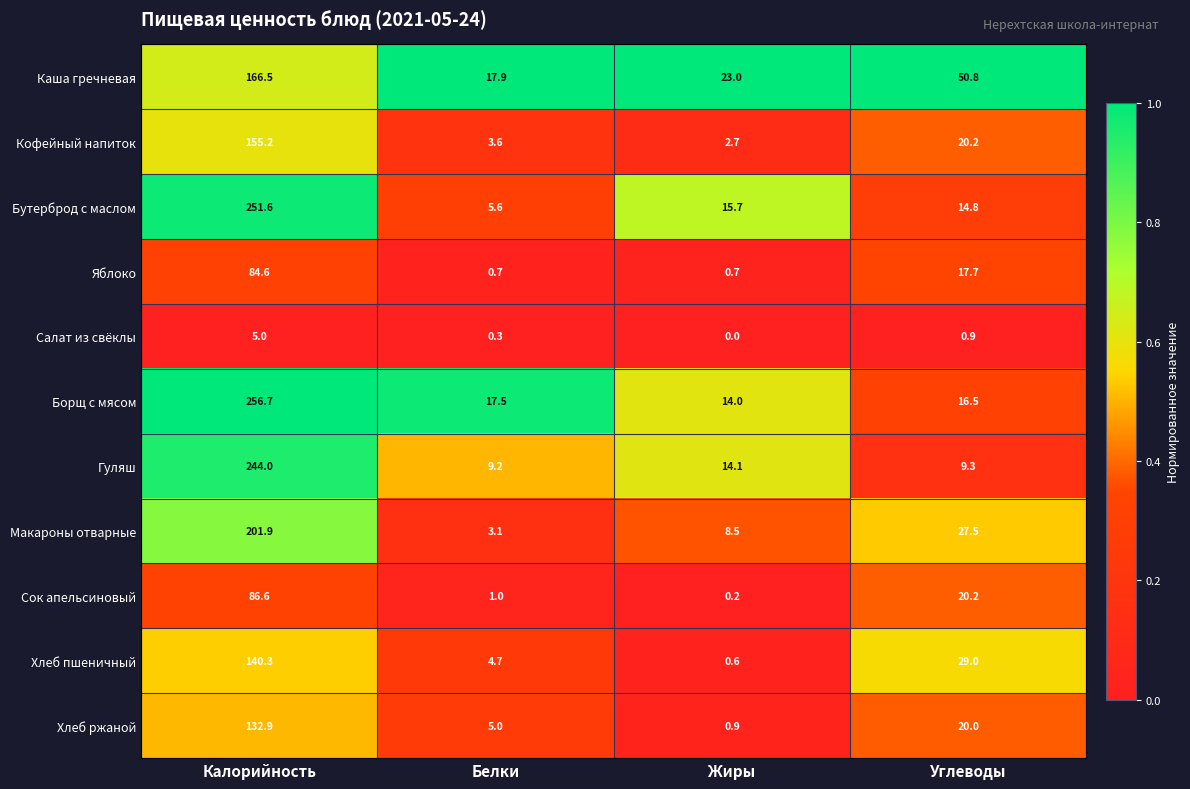

Is the value of Каша гречневая at Калорийность greater than the value of Салат из свёклы at Жиры?

Yes